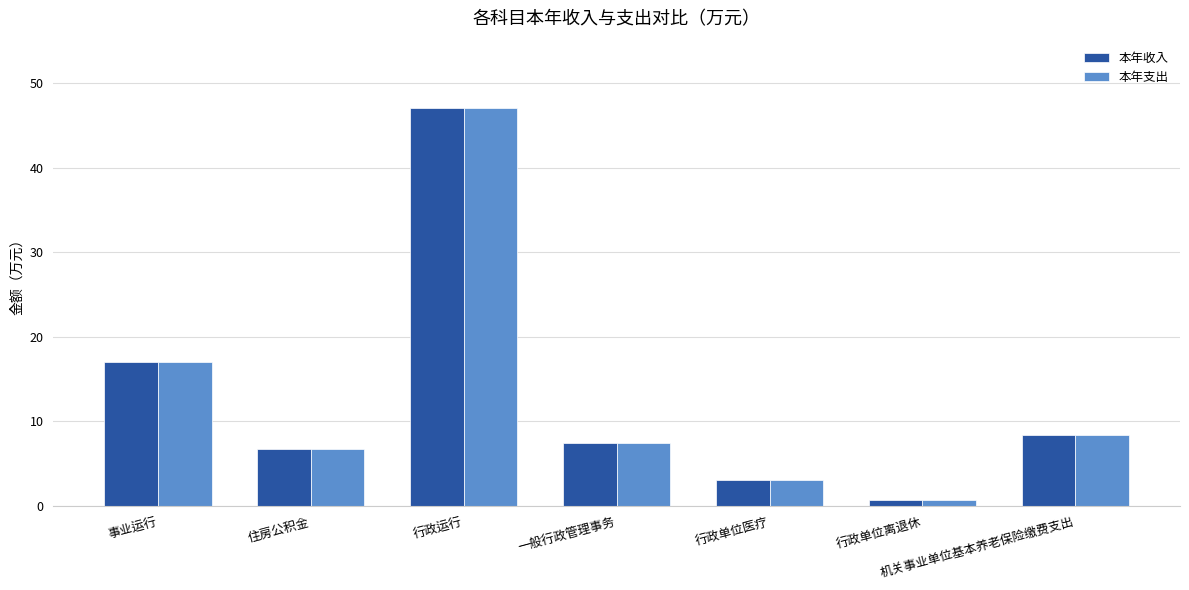

True or false: 本年收入 has a value of 6.8 at 住房公积金.

True